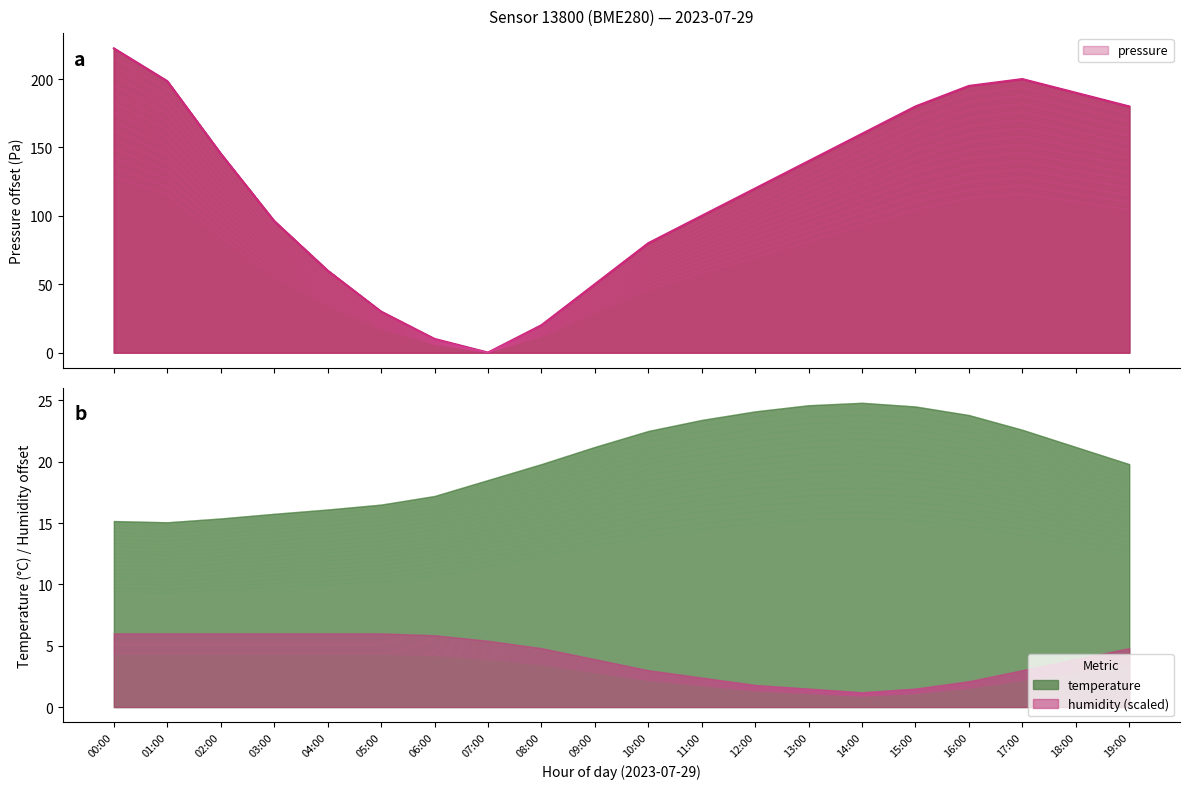

Which label corresponds to the largest value in the chart?

00:00